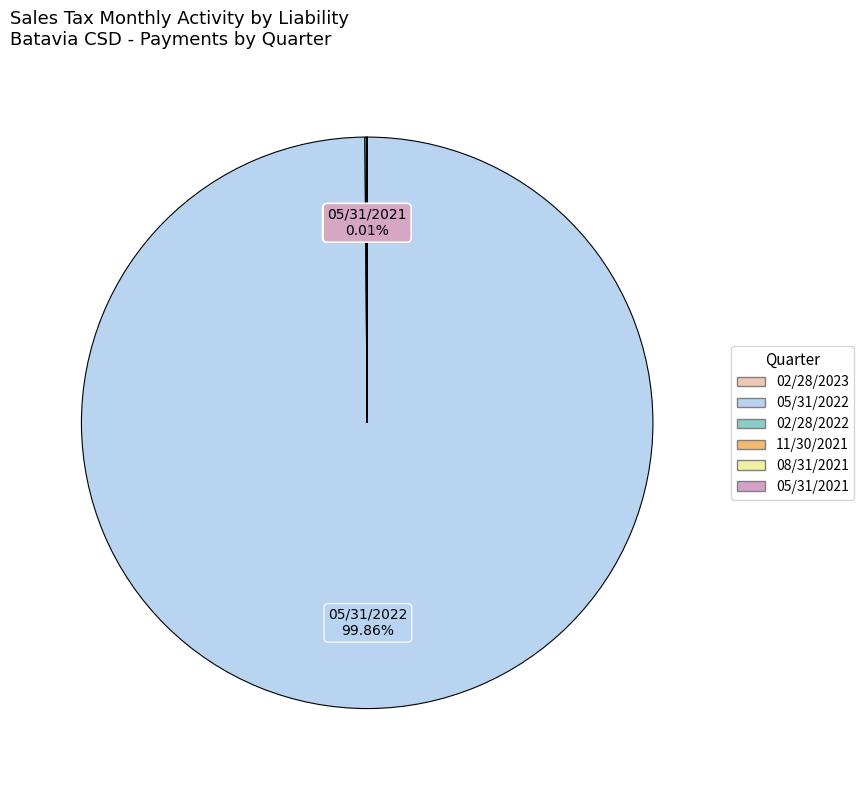

Does any single category account for the majority?

Yes